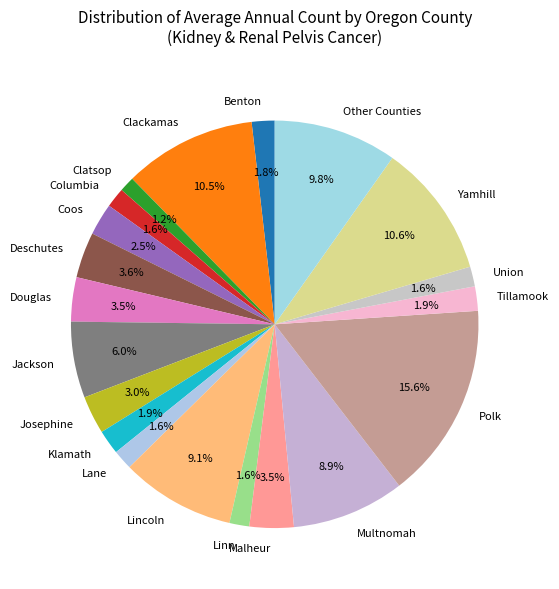

Does Klamath represent more than half of the total?

No